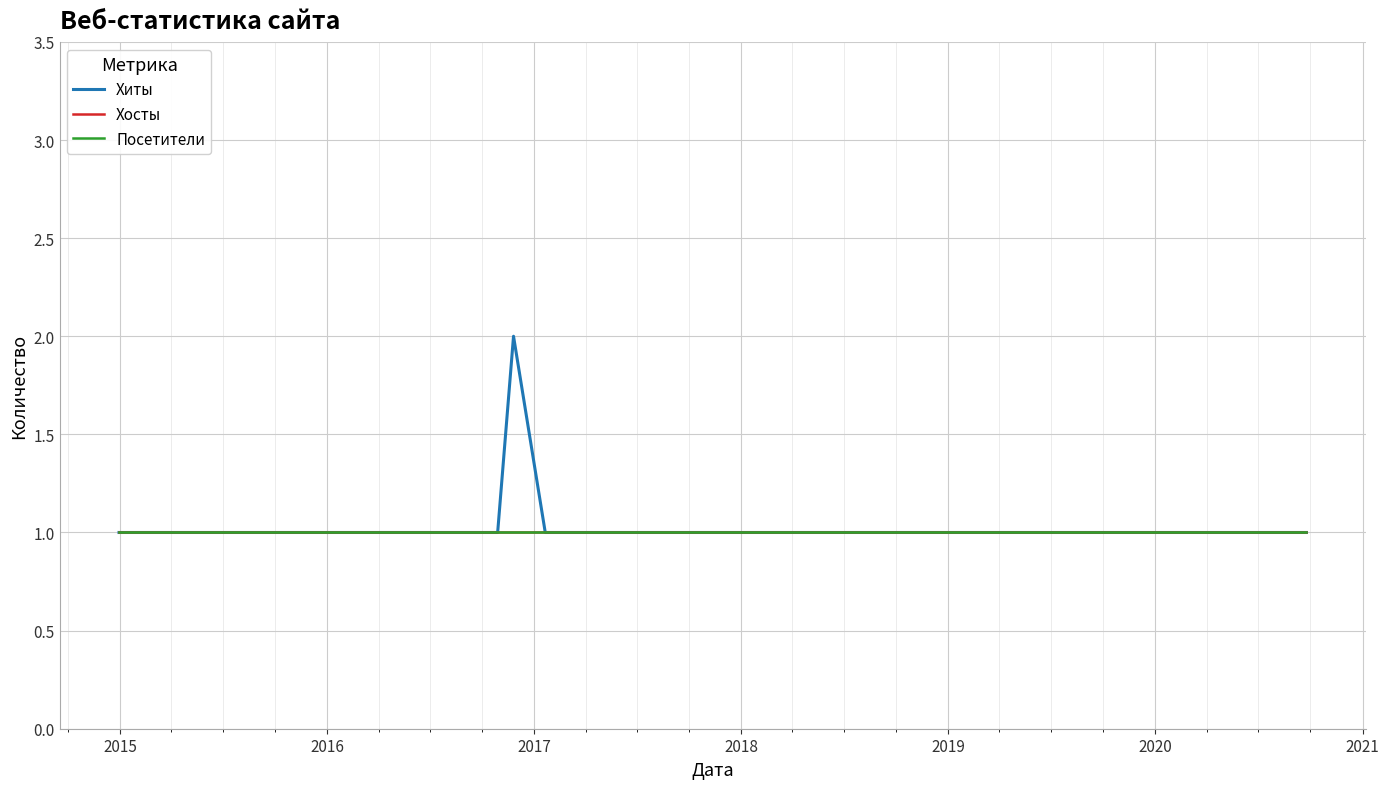

What is the lowest value of the Хосты series?

1